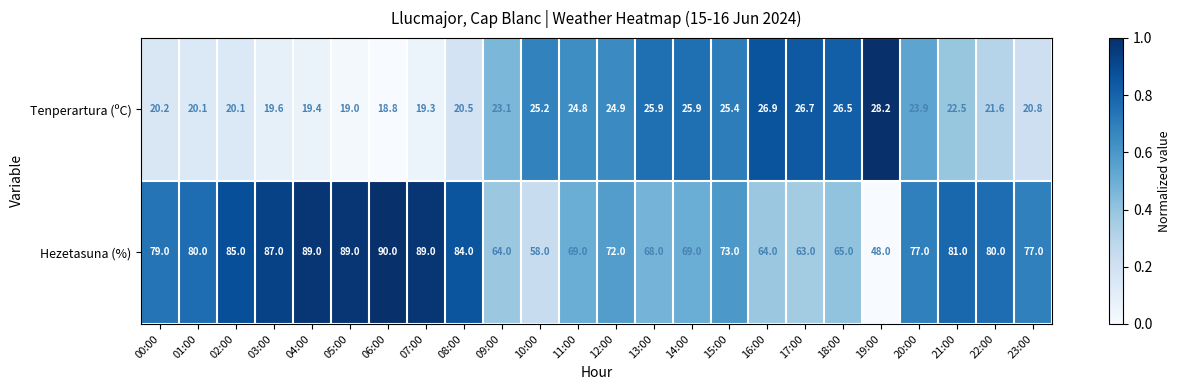

Rank the series by their average value, from highest to lowest.

Hezetasuna (%), Tenperartura (ºC)